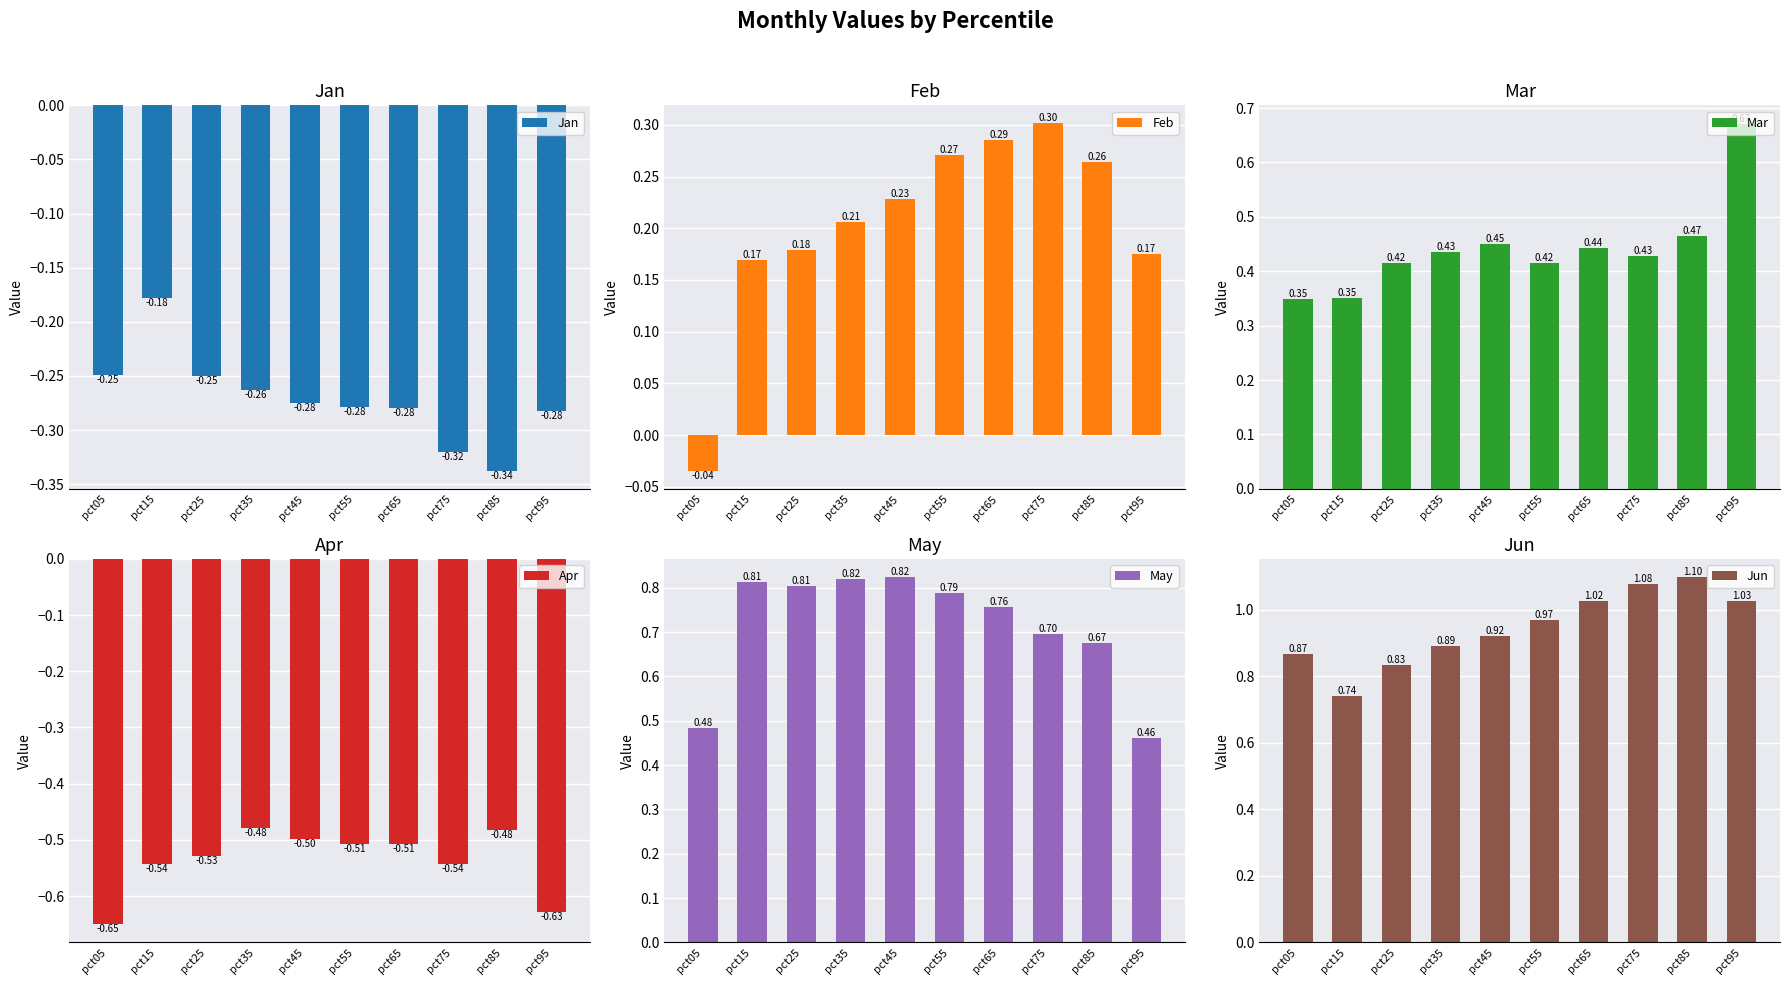

What is the value of the Jun bar at the 2nd from the left?

0.7